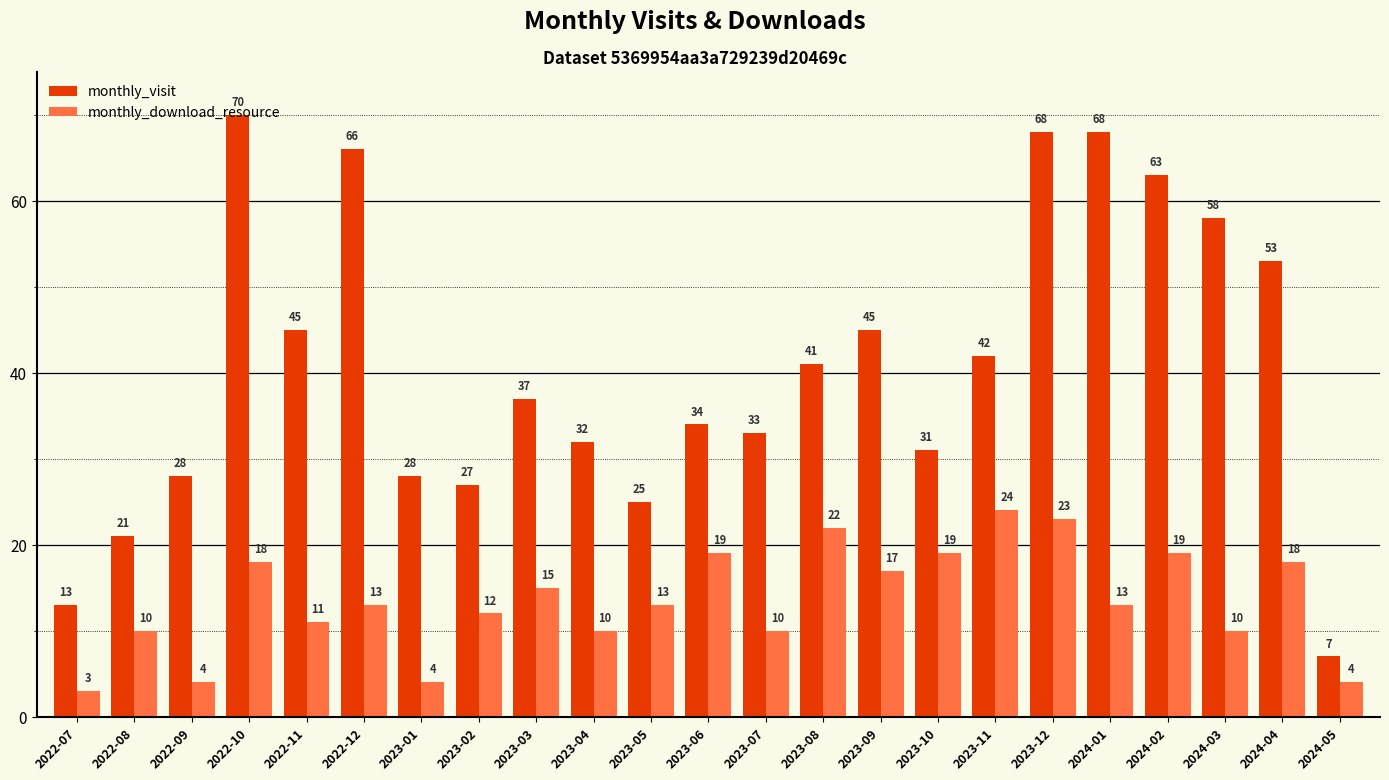

How many groups of bars are there?

23